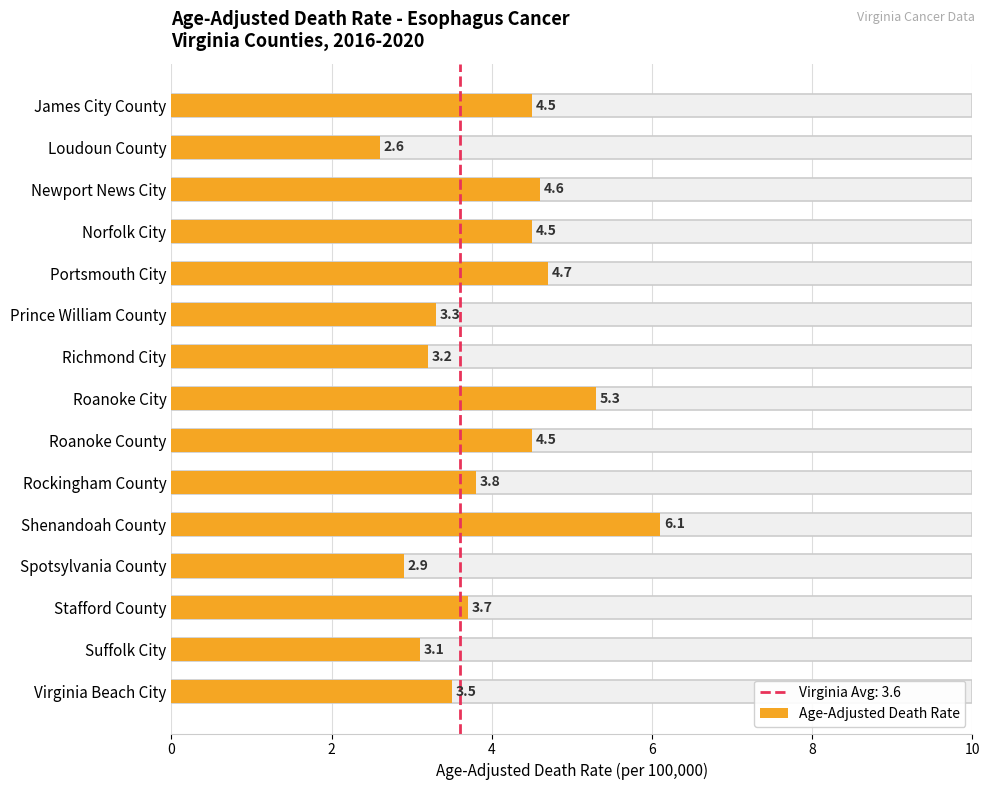

Which label corresponds to the largest value in the chart?

Shenandoah County